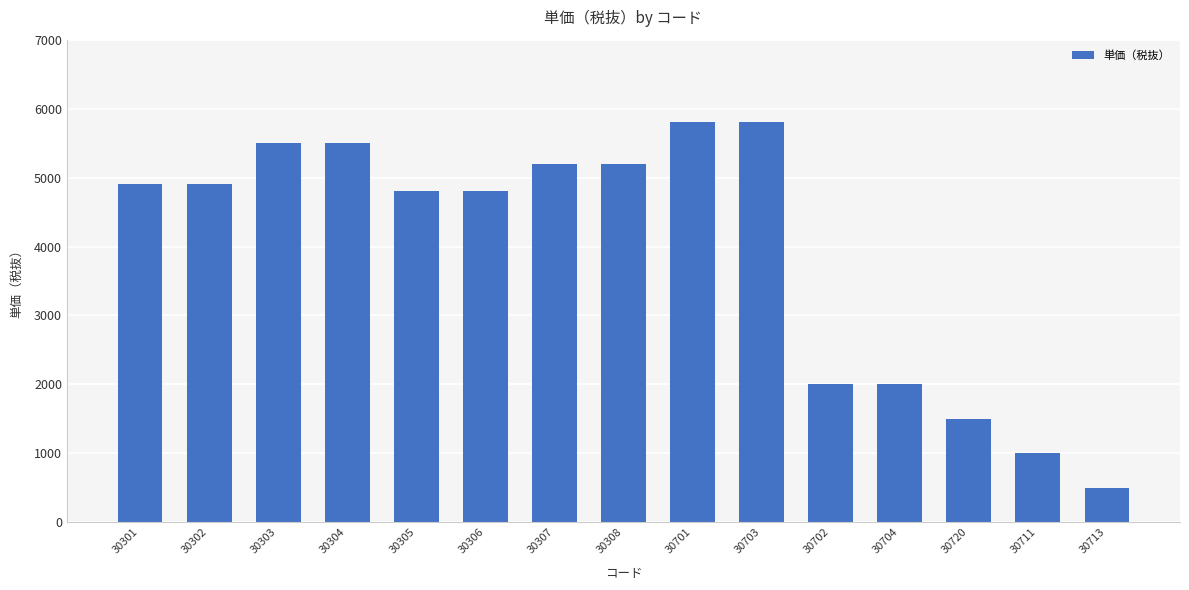

How many data points does each series have?

15